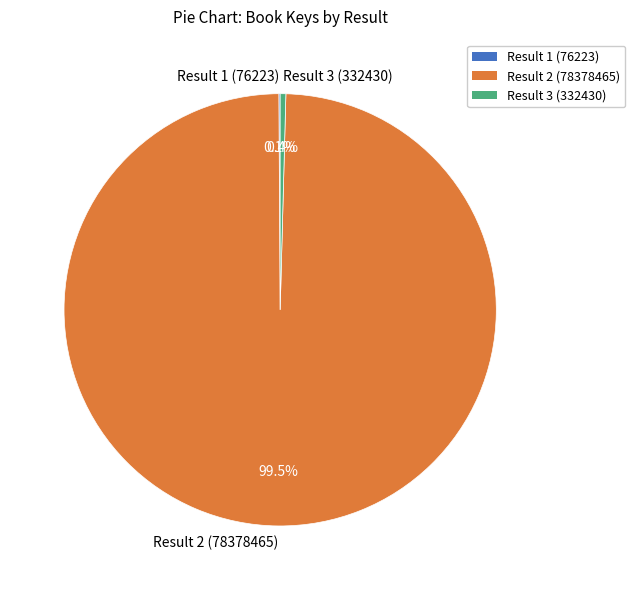

Between Result 2 (78378465) and Result 3 (332430), which is larger?

Result 2 (78378465)